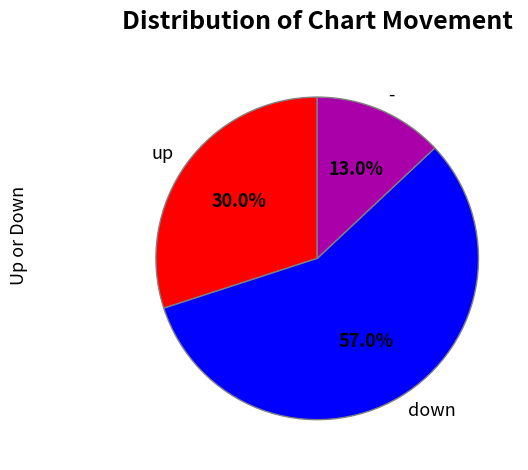

What is the smallest slice in the pie chart?

-